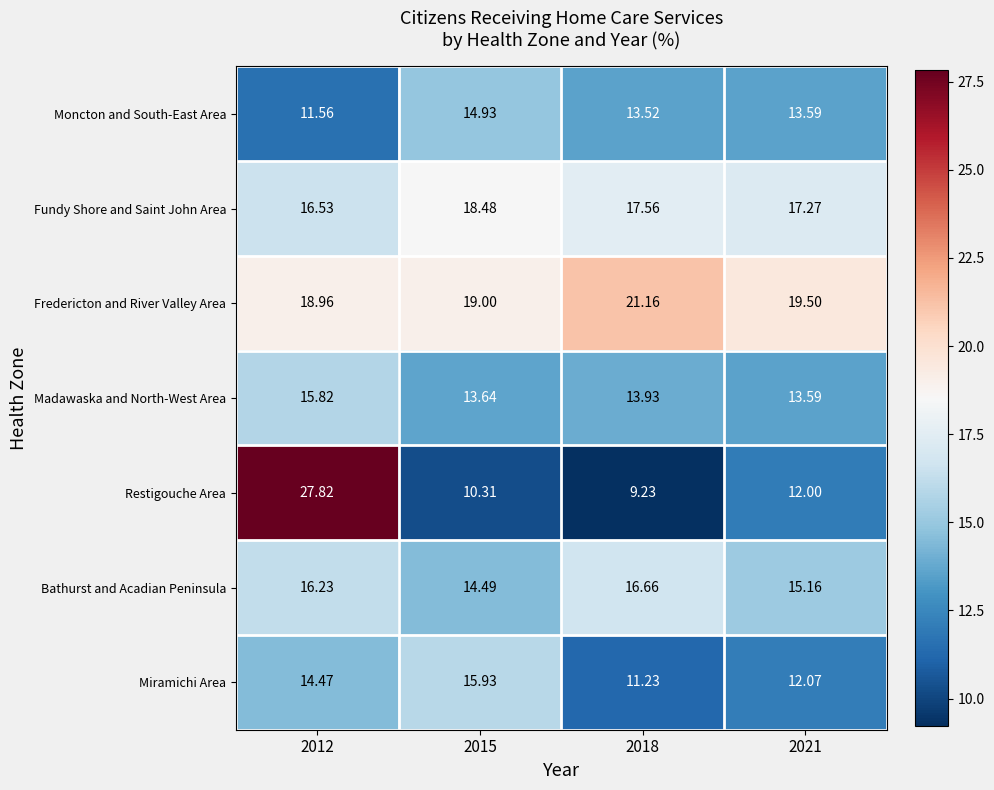

Rank the series by their maximum value, from lowest to highest.

Moncton and South-East Area, Madawaska and North-West Area, Miramichi Area, Bathurst and Acadian Peninsula, Fundy Shore and Saint John Area, Fredericton and River Valley Area, Restigouche Area